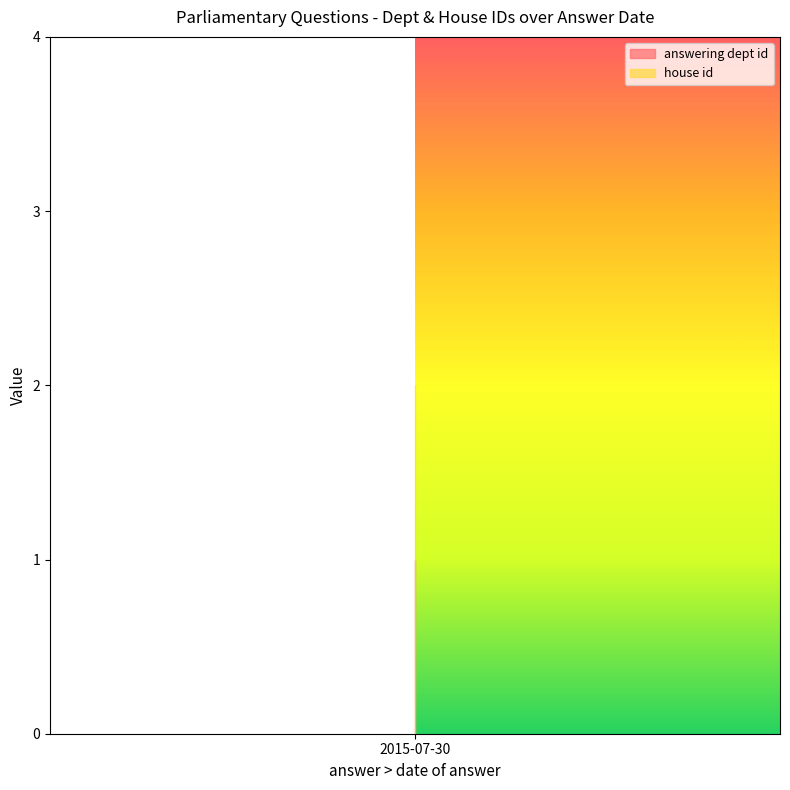

Which series has the largest total across all categories?

house id